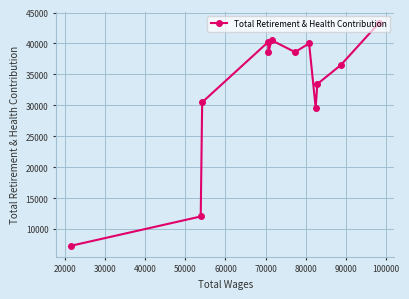

Is this an area chart (filled region under the line)?

No